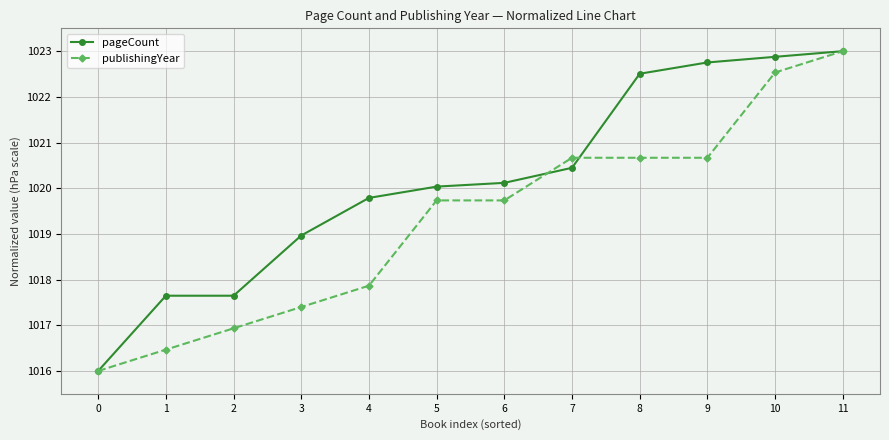

Where is pageCount nearest to the value 1019?

3